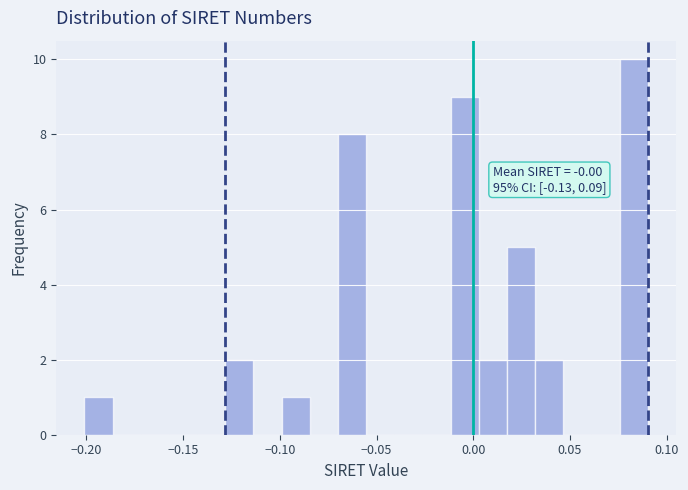

Around what value on the x-axis is the tallest bar? Give the approximate position of its centre, as read against the axis.

0.085